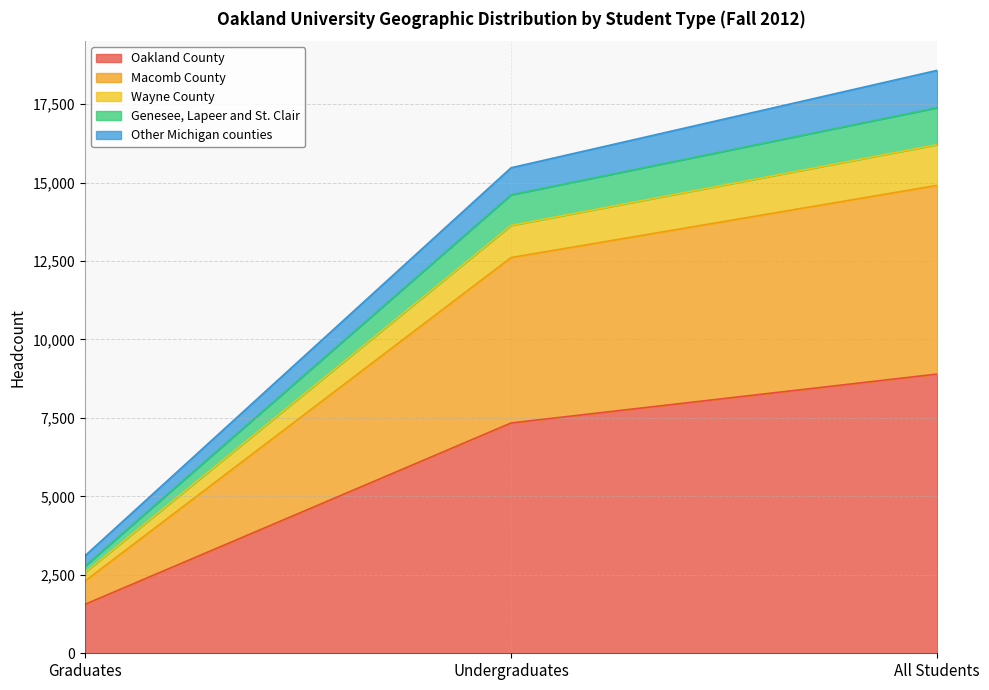

Which label corresponds to the largest value in the chart?

All Students